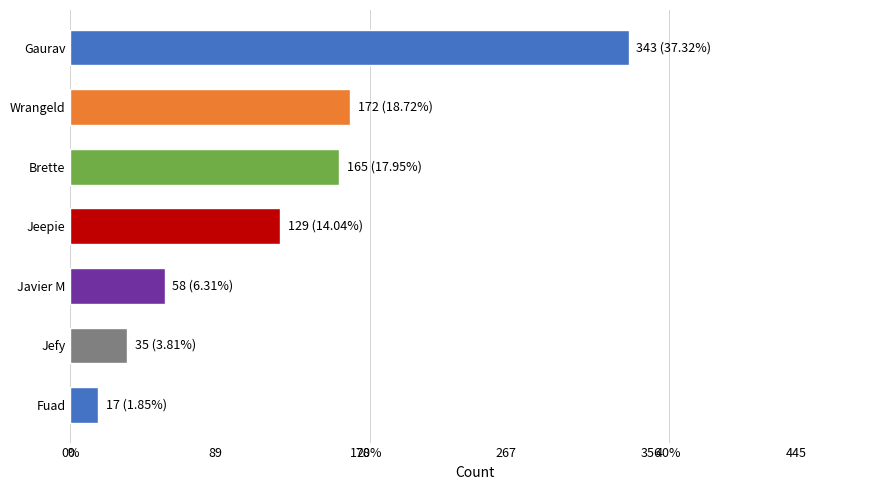

What is the ratio of the value at Wrangeld to the value at Jeepie?

1.3